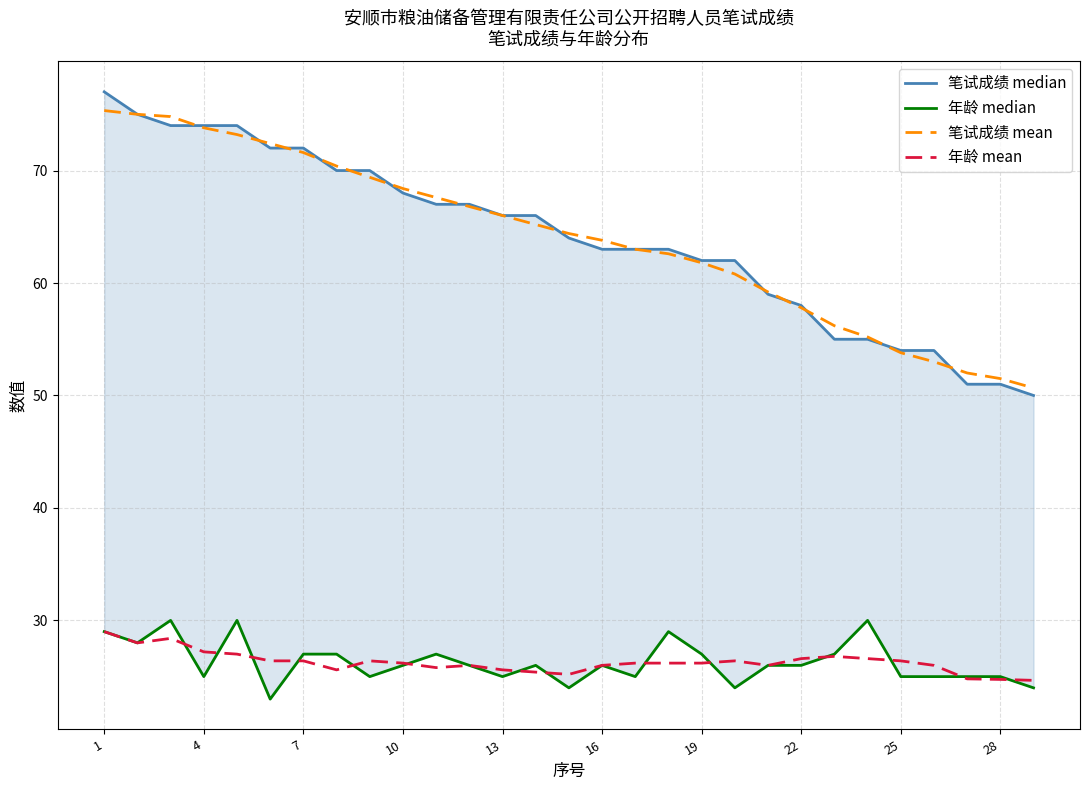

Which series has the largest total across all categories?

笔试成绩 median